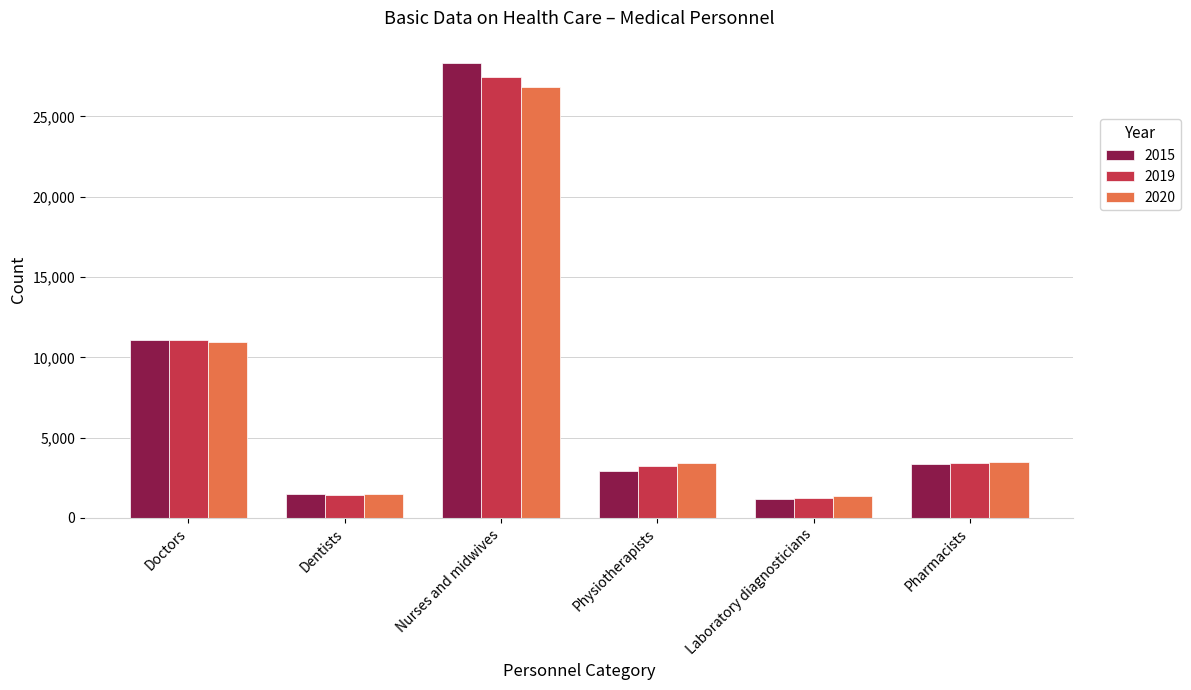

What is the spread (max minus min) of values at Doctors?

107